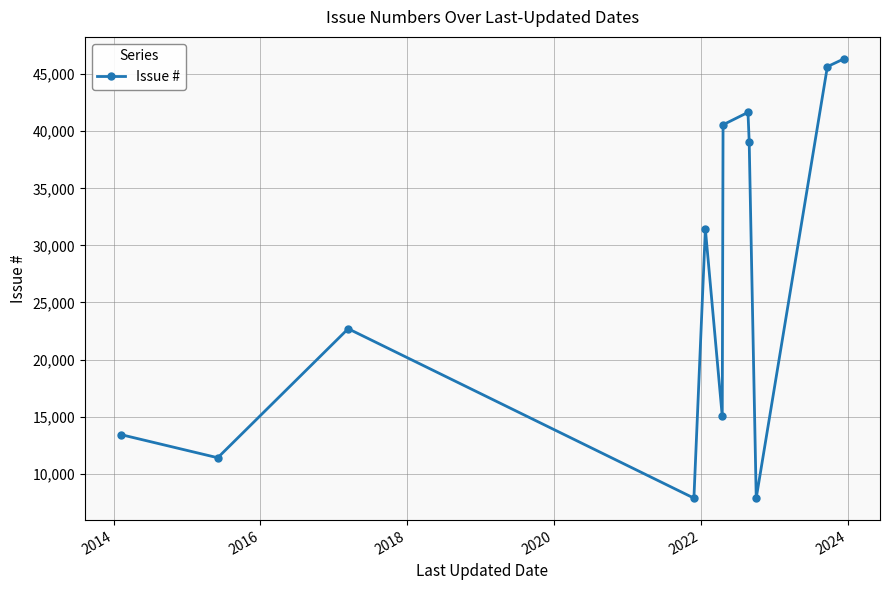

How many interior local valleys (lower than both neighbors) does the data have?

4